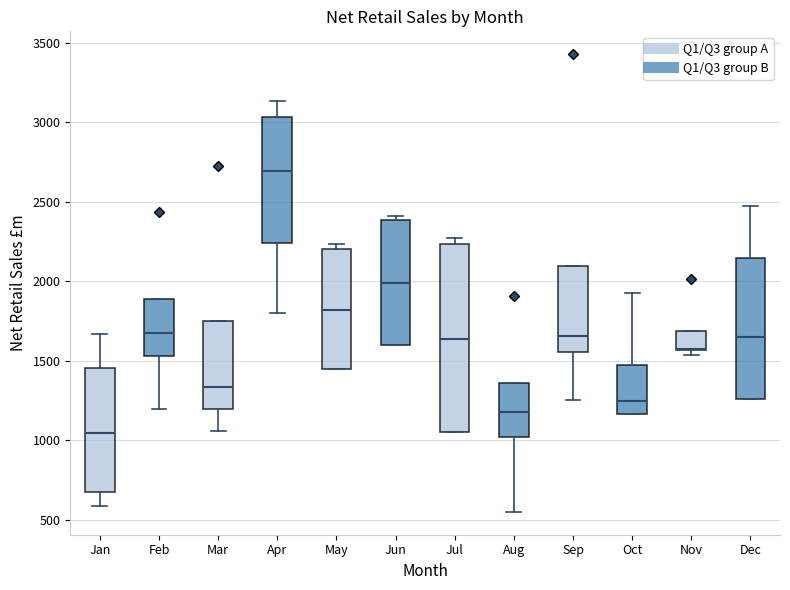

Reading left to right, transcribe this box plot: for each box, give where its median line is, the range the box spans, and where its two whiskers end, as read against the y-axis. The values are not printed on the chart, so give them approximately, as read against the axis.

Jan: median 1050, box 700 to 1450, whiskers 600 to 1650
Feb: median 1650, box 1550 to 1900, whiskers 1200 to 1900
Mar: median 1350, box 1200 to 1750, whiskers 1050 to 1750
Apr: median 2700, box 2250 to 3050, whiskers 1800 to 3150
May: median 1800, box 1450 to 2200, whiskers 1450 to 2250
Jun: median 2000, box 1600 to 2400, whiskers 1600 to 2400 (just above the box's upper edge)
Jul: median 1650, box 1050 to 2250, whiskers 1050 to 2250 (just above the box's upper edge)
Aug: median 1150, box 1000 to 1350, whiskers 550 to 1350
Sep: median 1650, box 1550 to 2100, whiskers 1250 to 2100
Oct: median 1250, box 1150 to 1500, whiskers 1150 to 1950
Nov: median 1600 (drawn on the box's lower edge), box 1550 to 1700, whiskers 1550 (just below the box's lower edge) to 1700
Dec: median 1650, box 1250 to 2150, whiskers 1250 to 2500